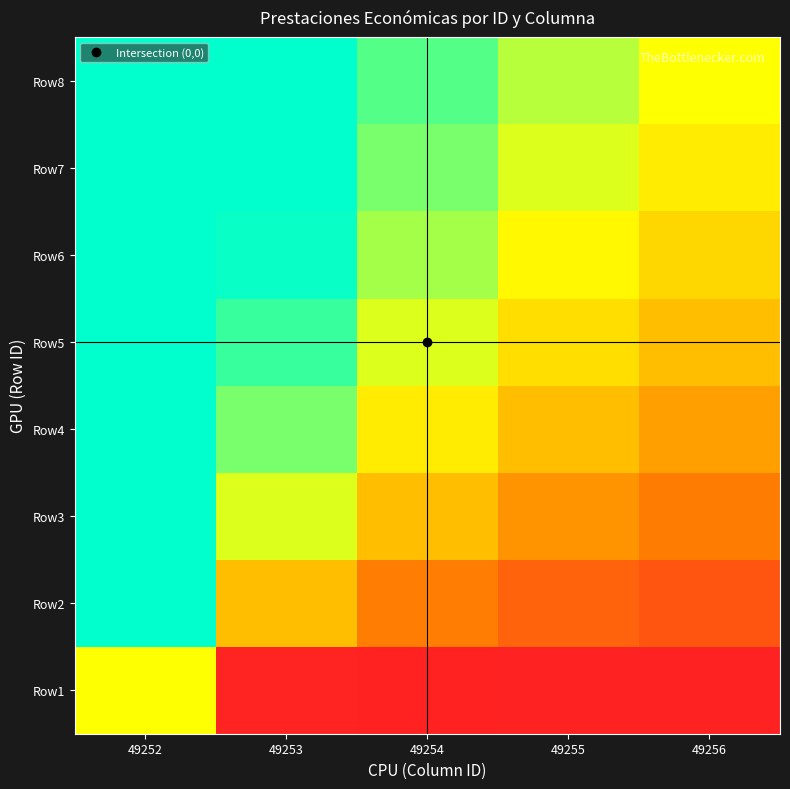

Which category has the highest value across all series?

49252